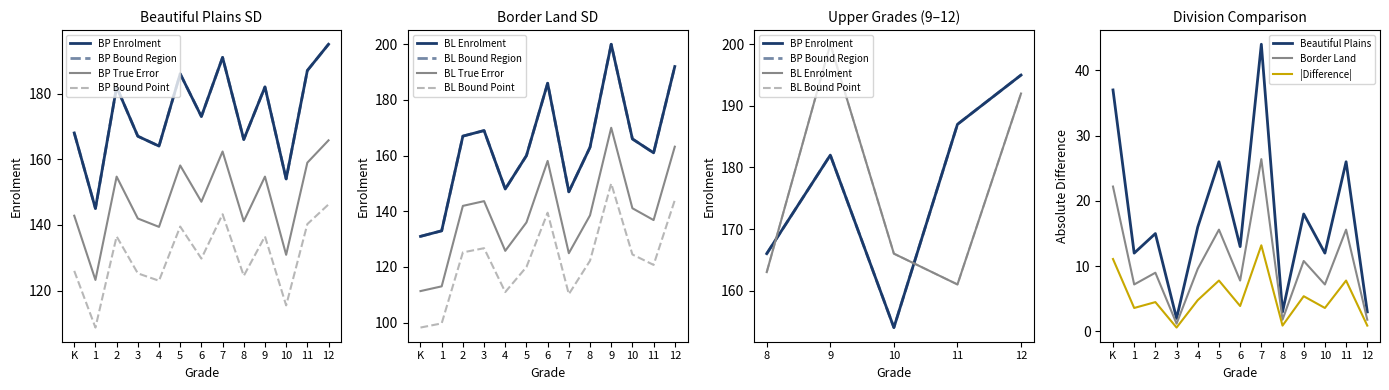

True or false: |Difference| and Beautiful Plains intersect in this chart.

False